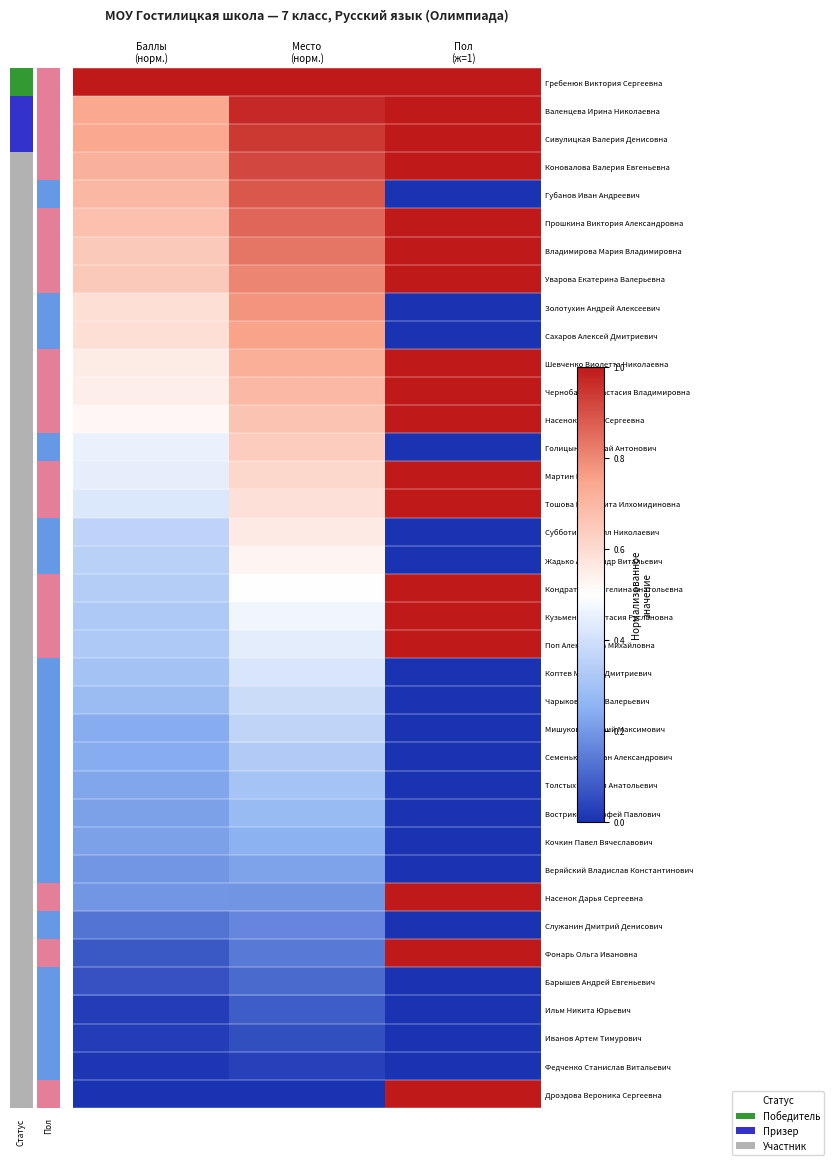

At how many categories does at least one series exceed 0?

3